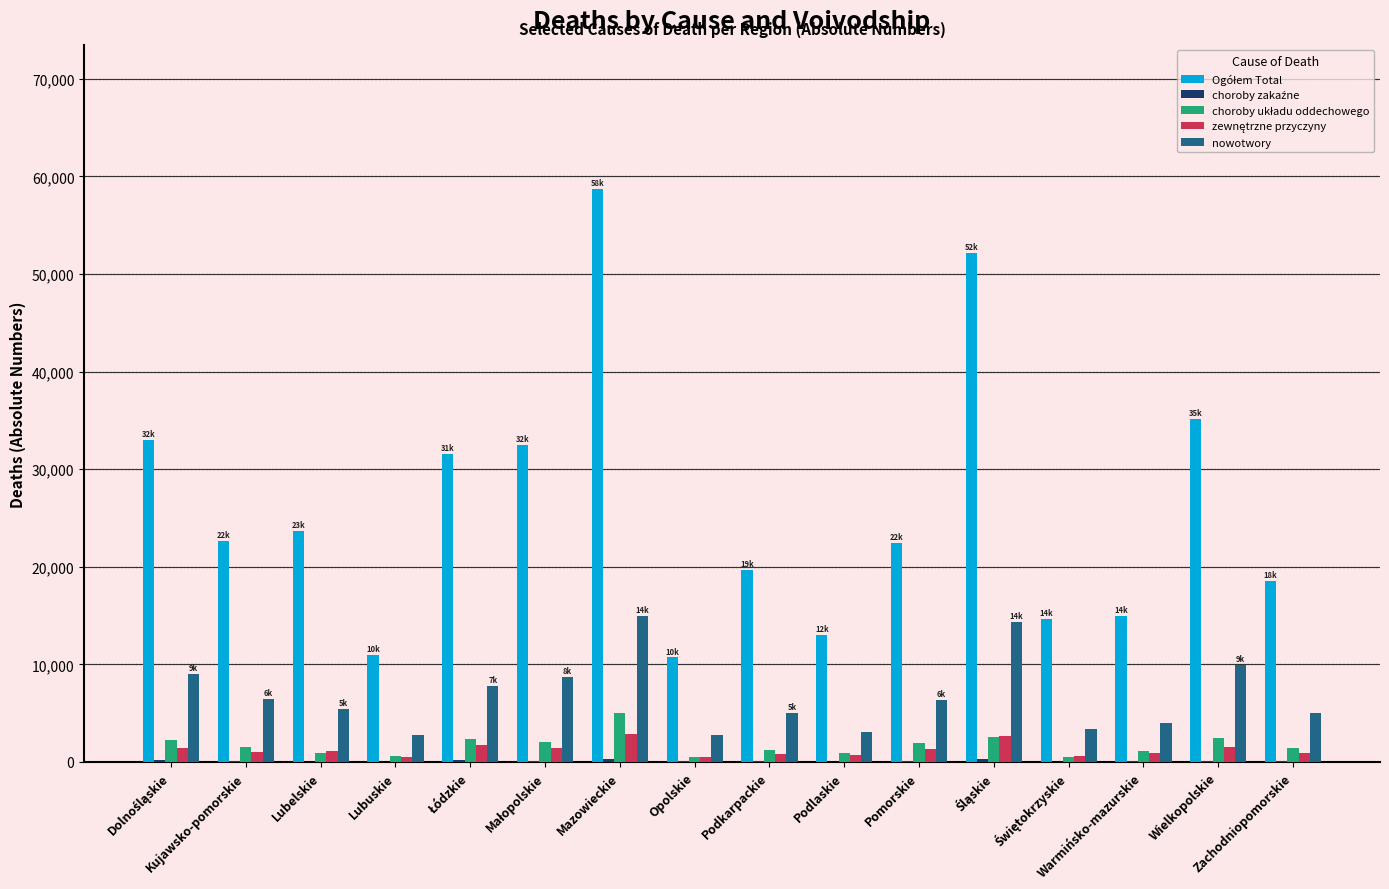

At which label is nowotwory closest to 8903?

Dolnośląskie